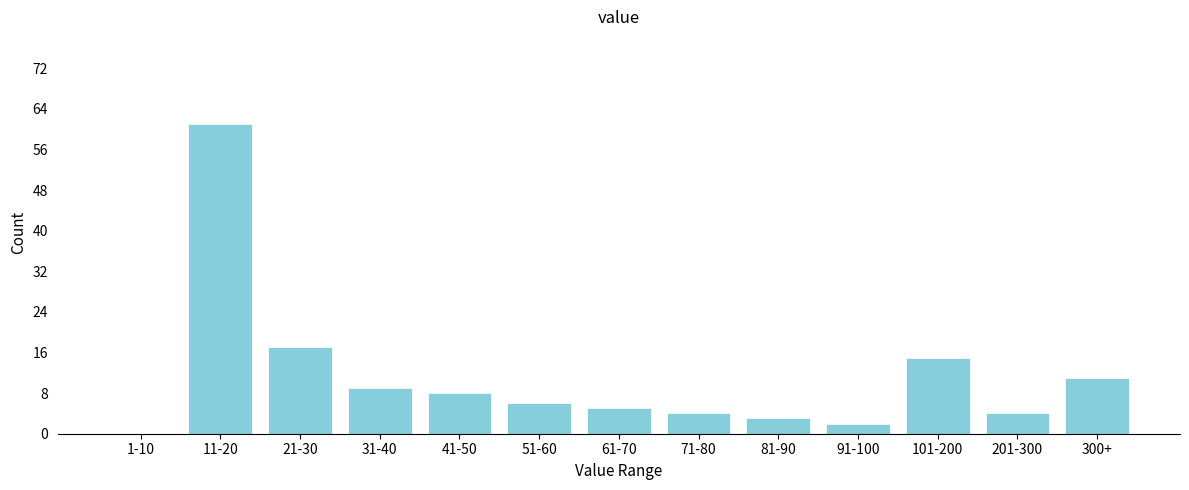

Reading left to right, list all the values displayed in this chart.

1-10=0	11-20=61	21-30=17	31-40=9	41-50=8	51-60=6	61-70=5	71-80=4	81-90=3	91-100=2	101-200=15	201-300=4	300+=11